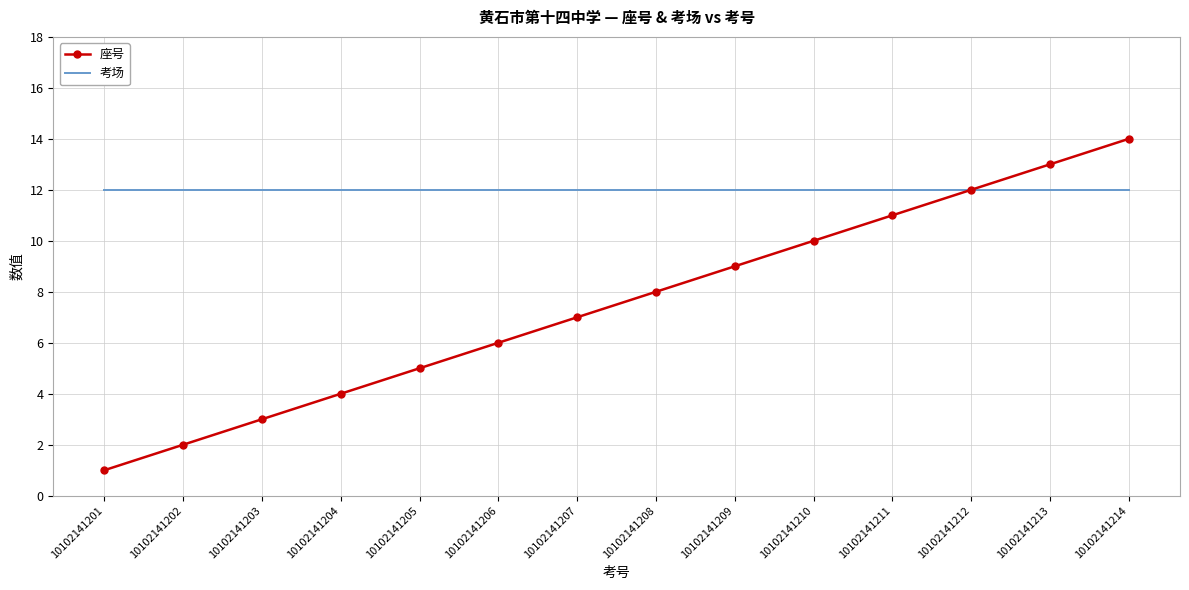

What is the total value across all series at 10102141212?

24